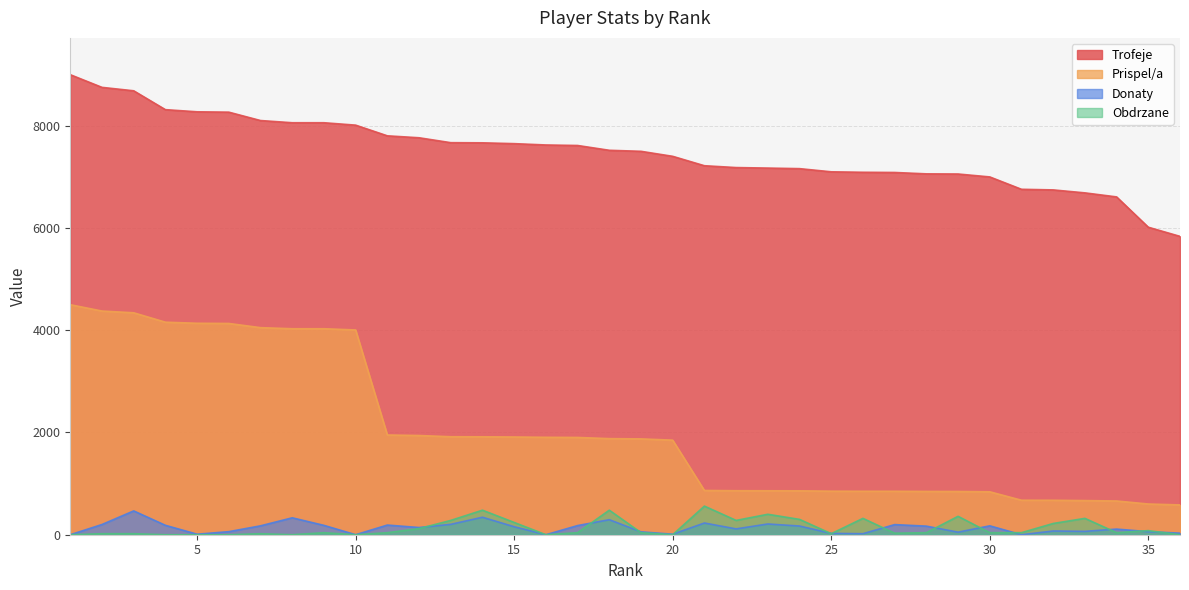

At which label does Prispel/a first exceed 1880?

1